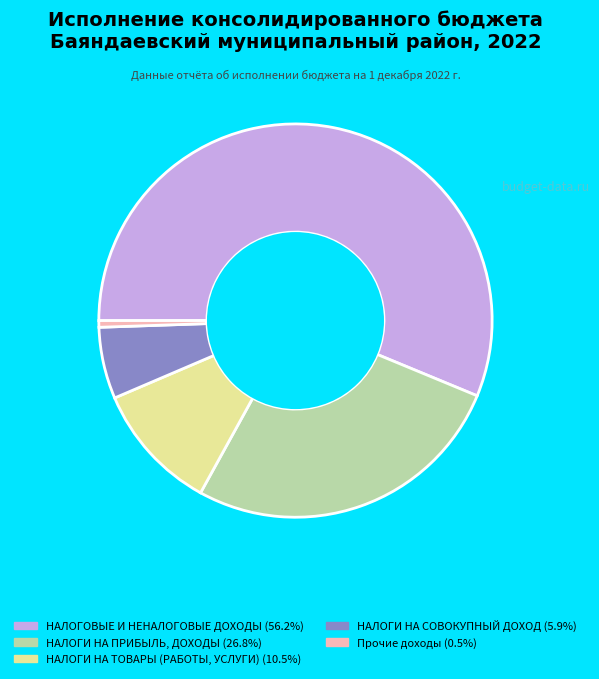

Do Прочие доходы and НАЛОГИ НА ПРИБЫЛЬ, ДОХОДЫ together represent more than half of the pie?

No